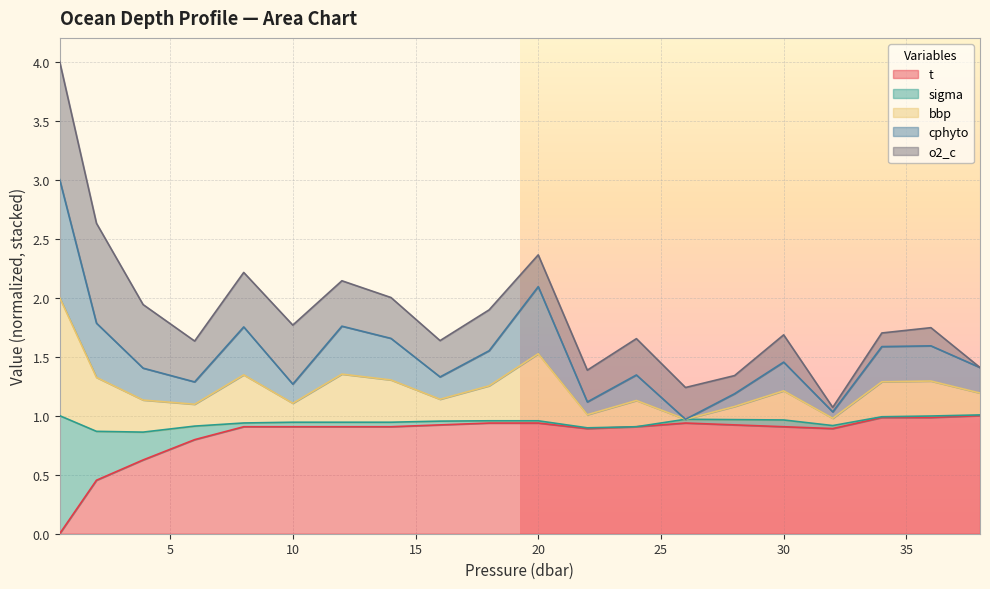

At which label does t reach its peak?

38.0